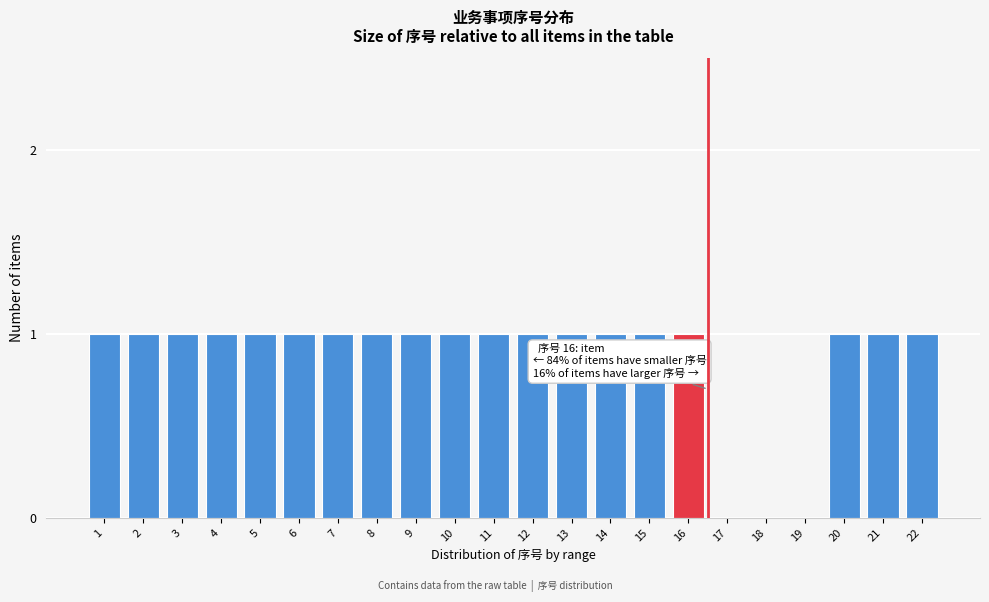

Reading left to right, list all the values displayed in this chart.

1=1	2=1	3=1	4=1	5=1	6=1	7=1	8=1	9=1	10=1	11=1	12=1	13=1	14=1	15=1	16=1	17=0	18=0	19=0	20=1	21=1	22=1